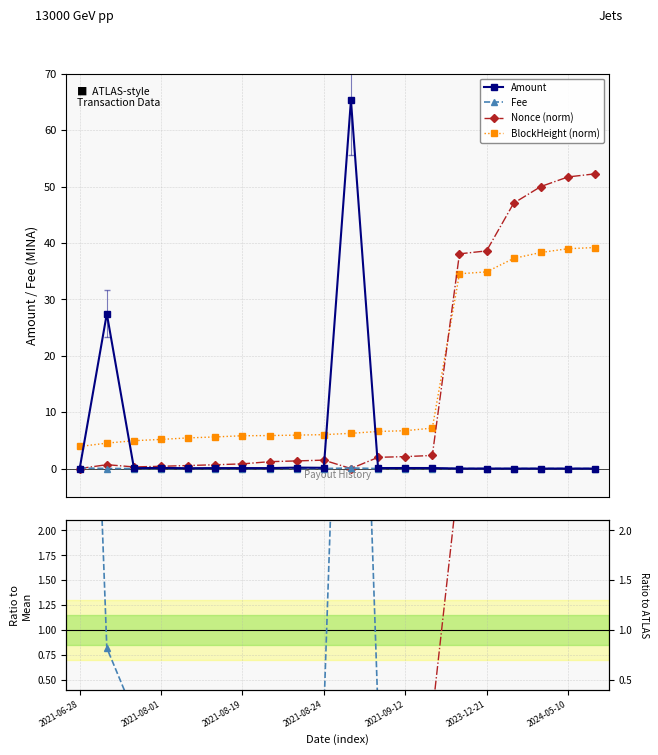

What is the maximum value for BlockHeight (norm)?

39.2